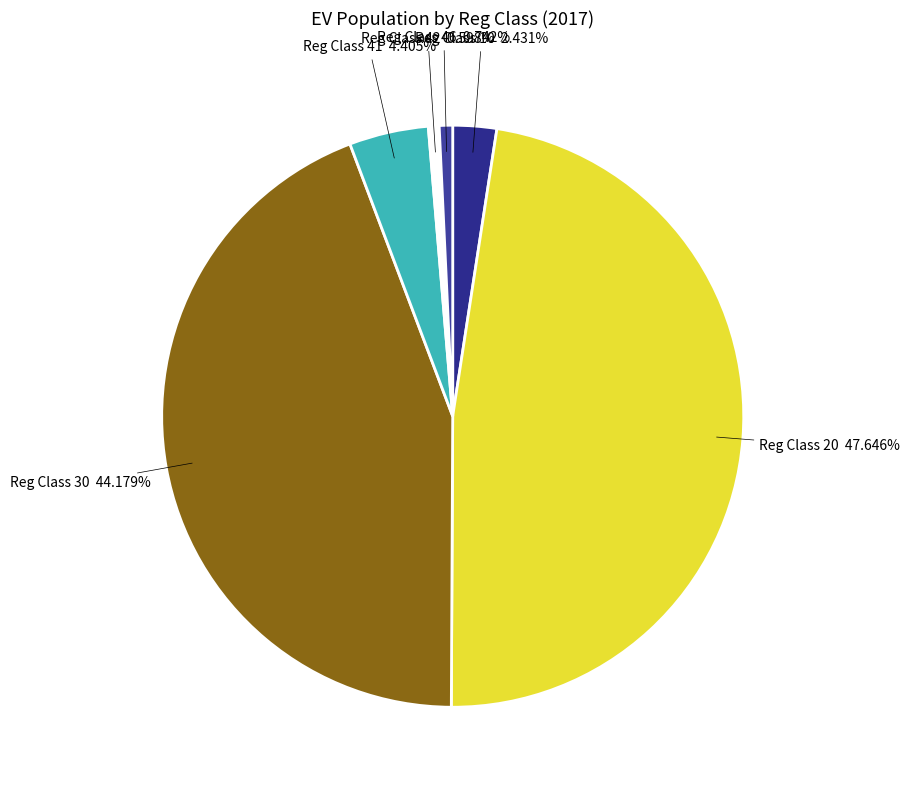

Which category has the biggest portion of the pie?

Reg Class 20